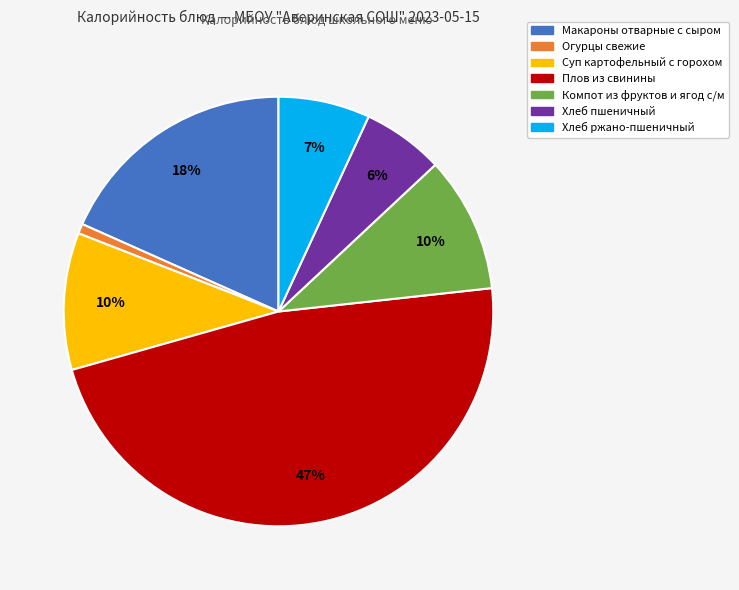

Is the sum of Хлеб пшеничный and Огурцы свежие greater than half?

No